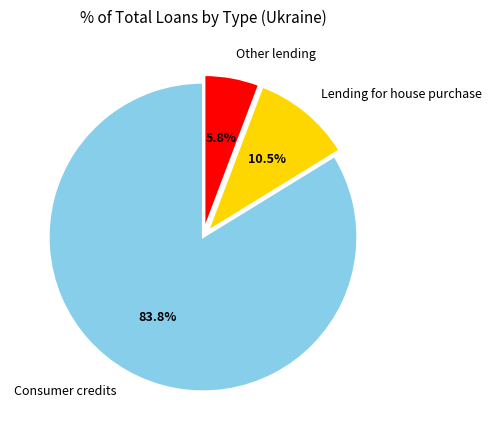

What is the majority slice?

Consumer credits